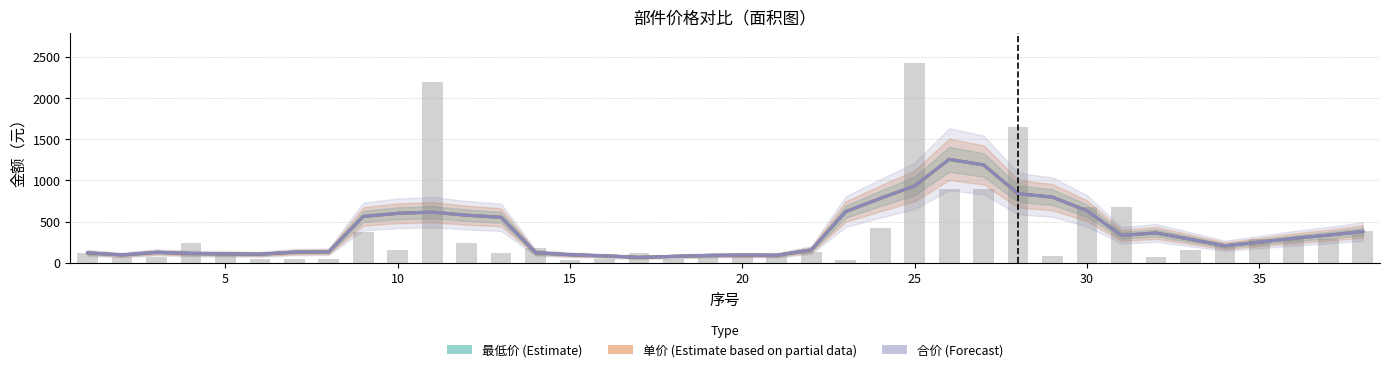

Are the bars grouped side by side (vs. stacked)?

Yes